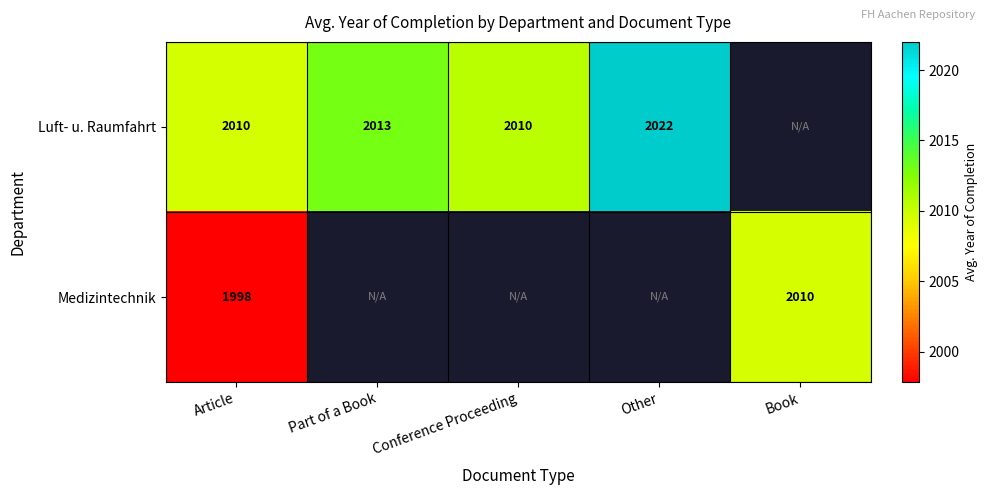

What is the smallest value displayed?

1997.8